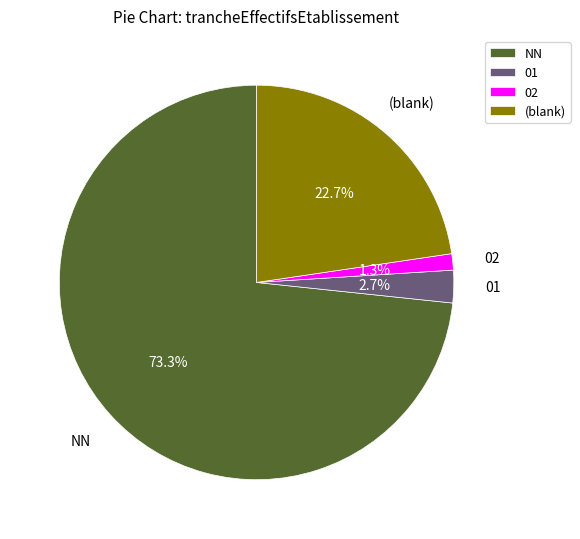

Which has a higher value, (blank) or NN?

NN